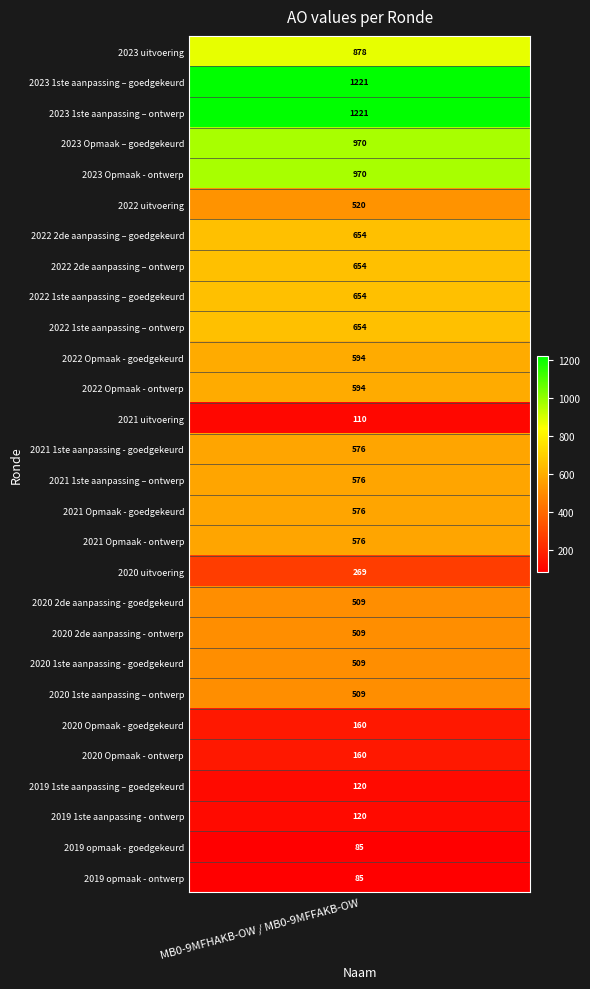

What is the average value?

537